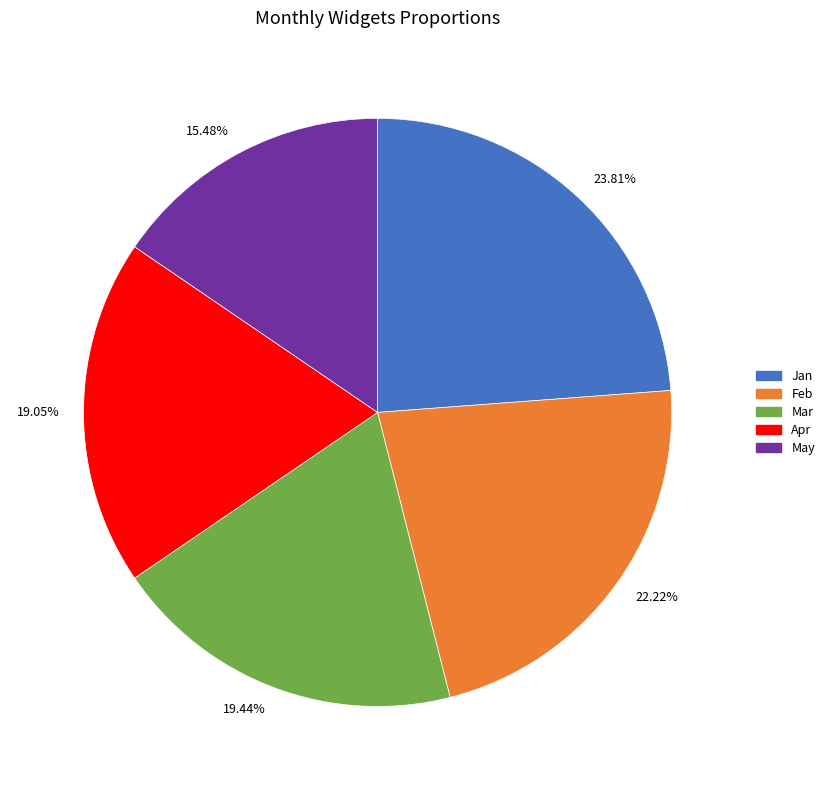

Approximately how many times larger is the value at Apr compared to May?

1.2